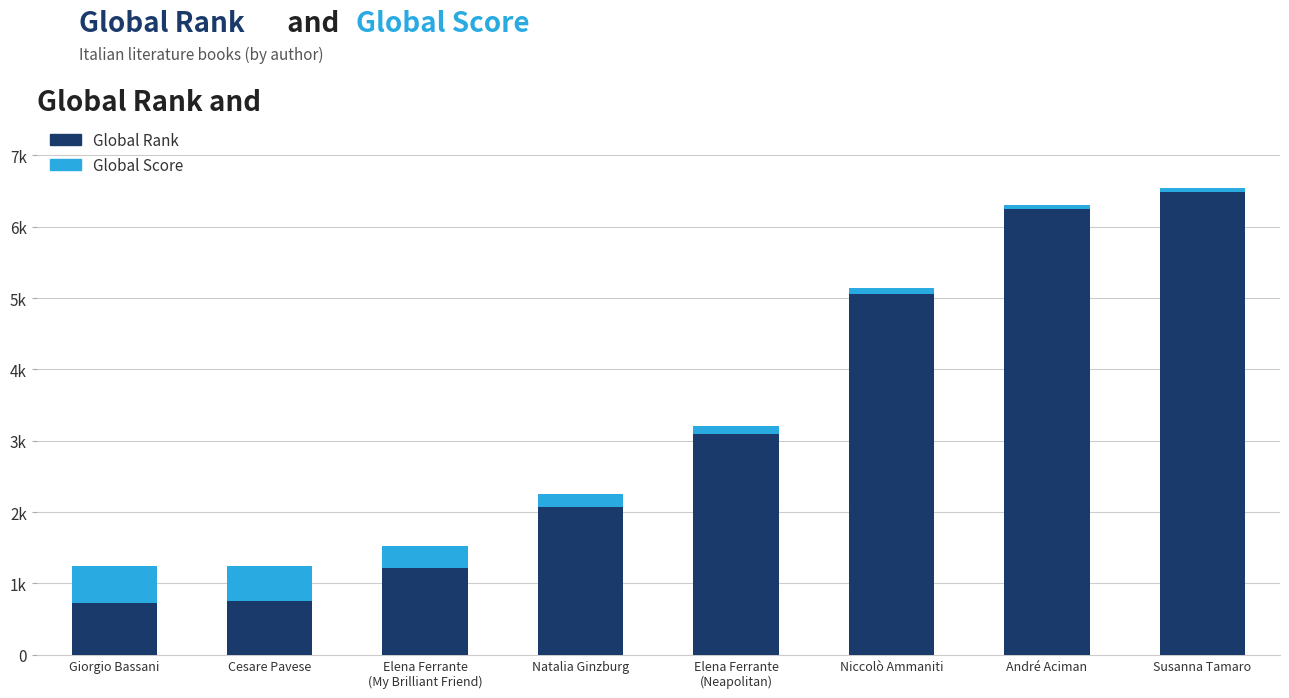

Are the bars grouped side by side (vs. stacked)?

No